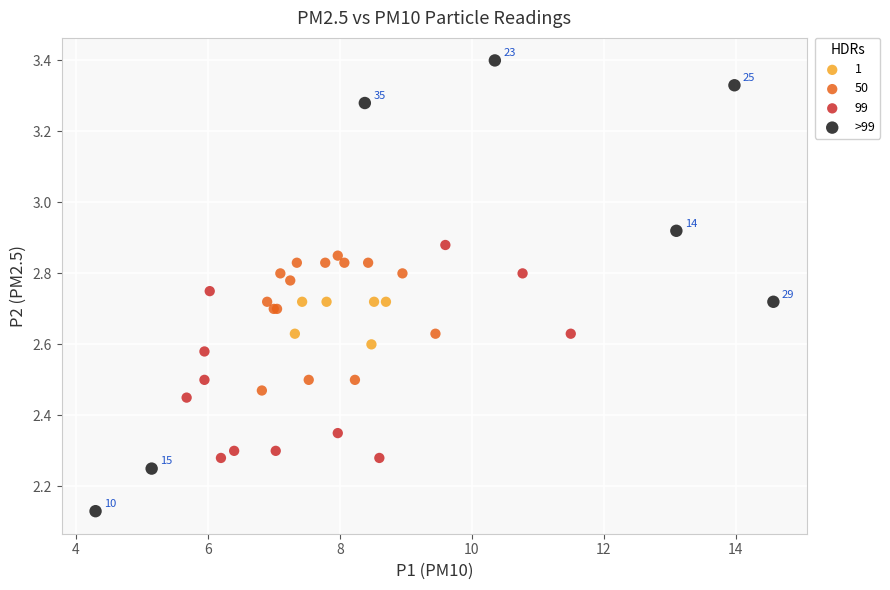

Which series has the widest spread of Y values?

>99